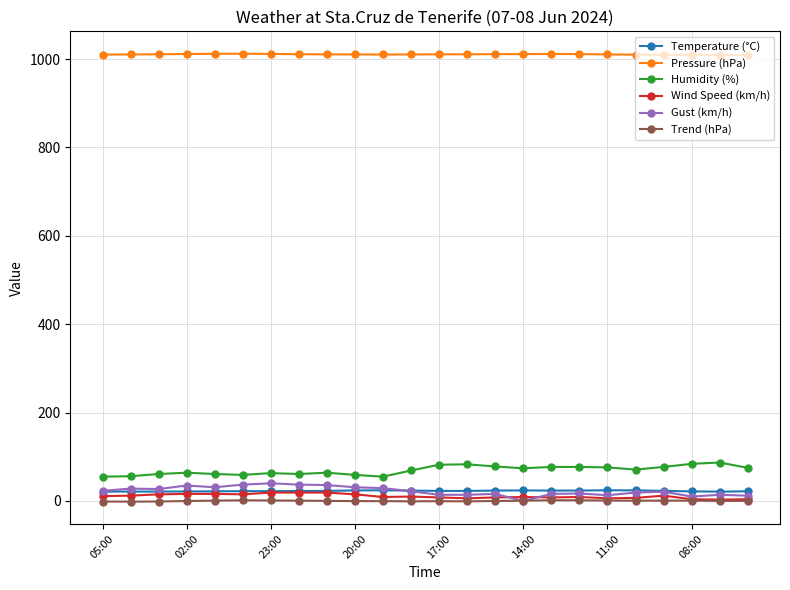

True or false: Pressure (hPa) has more than 1 interior local peaks.

True